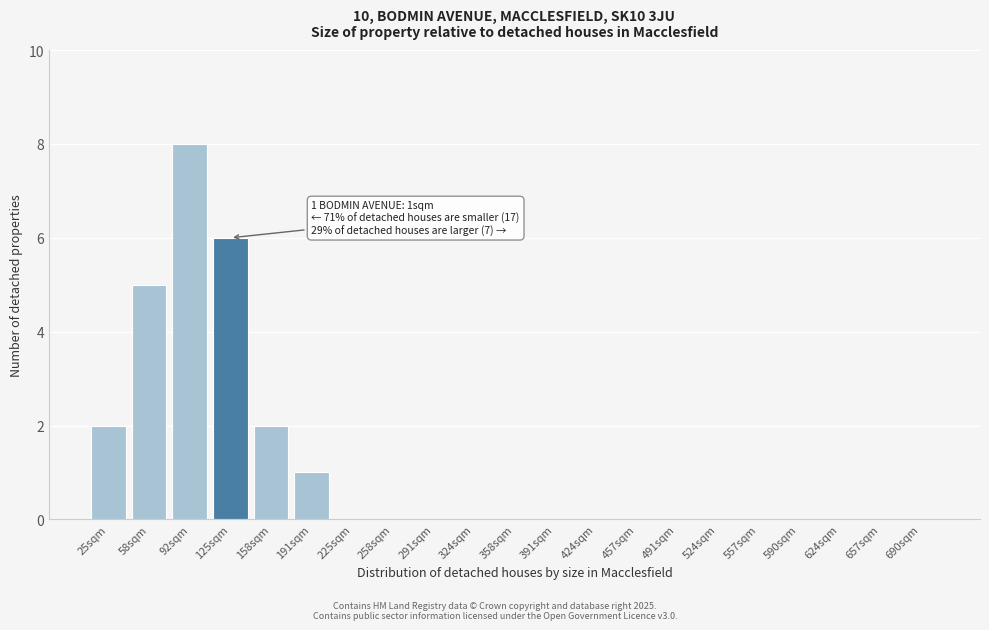

Reading right to left, transcribe all the data shown in this chart.

690sqm=0	657sqm=0	624sqm=0	590sqm=0	557sqm=0	524sqm=0	491sqm=0	457sqm=0	424sqm=0	391sqm=0	358sqm=0	324sqm=0	291sqm=0	258sqm=0	225sqm=0	191sqm=1	158sqm=2	125sqm=6	92sqm=8	58sqm=5	25sqm=2